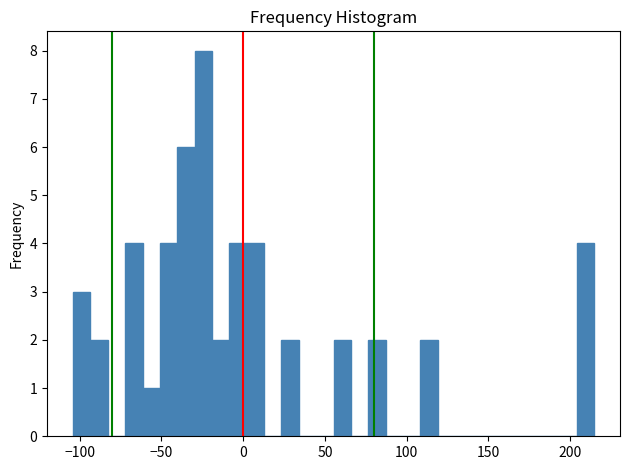

Read against the x-axis, roughly where is the centre of the tallest bar?

-25